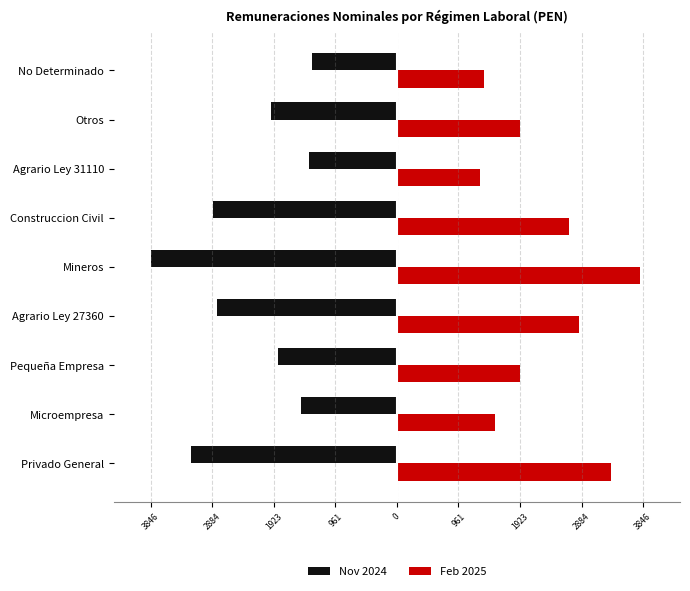

How many values in the Nov 2024 series are below -1961?

5